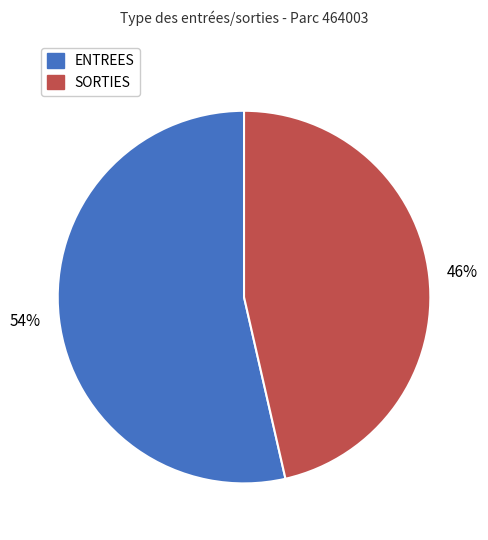

Approximately how many times larger is the value at SORTIES compared to ENTREES?

0.9